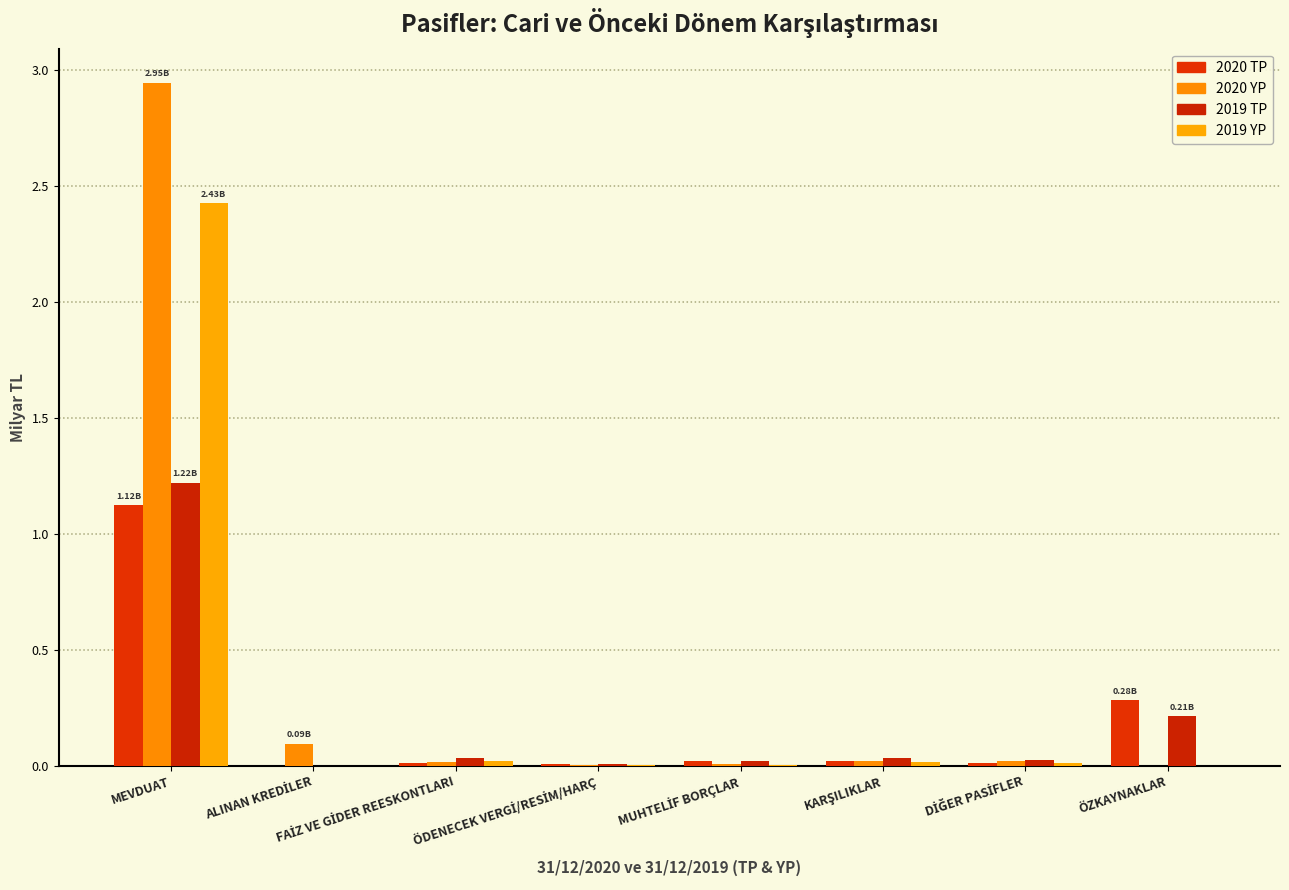

How many groups of bars are there?

8